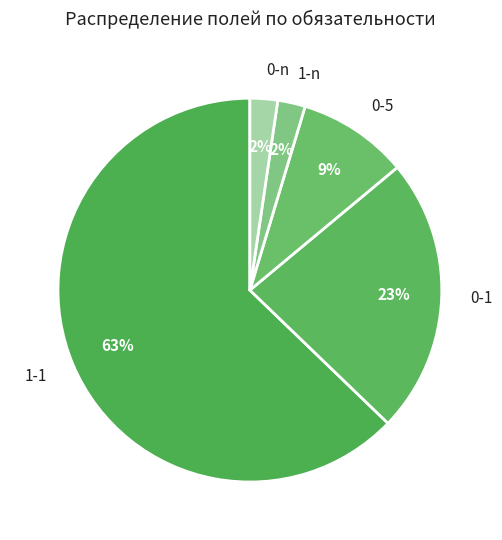

How many segments does this pie chart have?

5